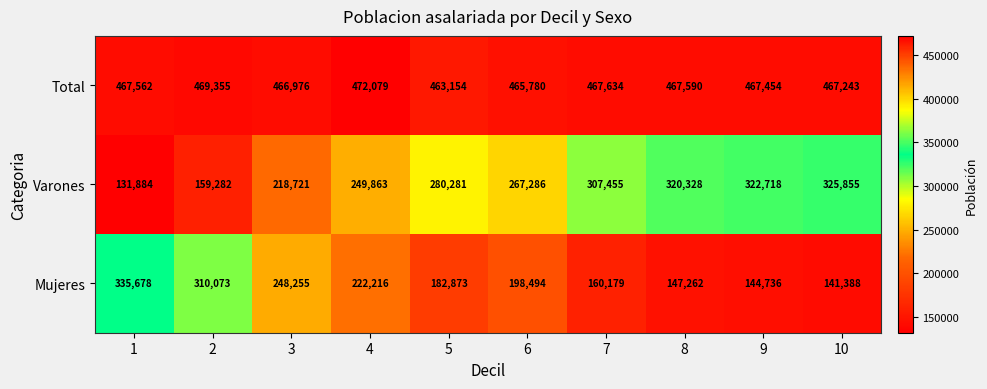

Which category has the lowest value across all series?

1